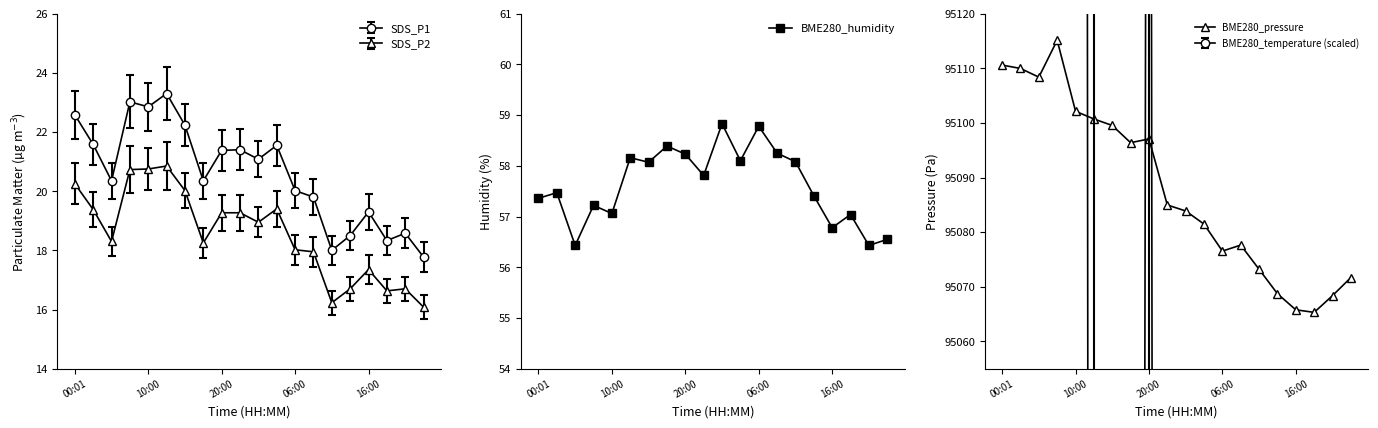

How many values in the BME280_humidity series are below 57?

4